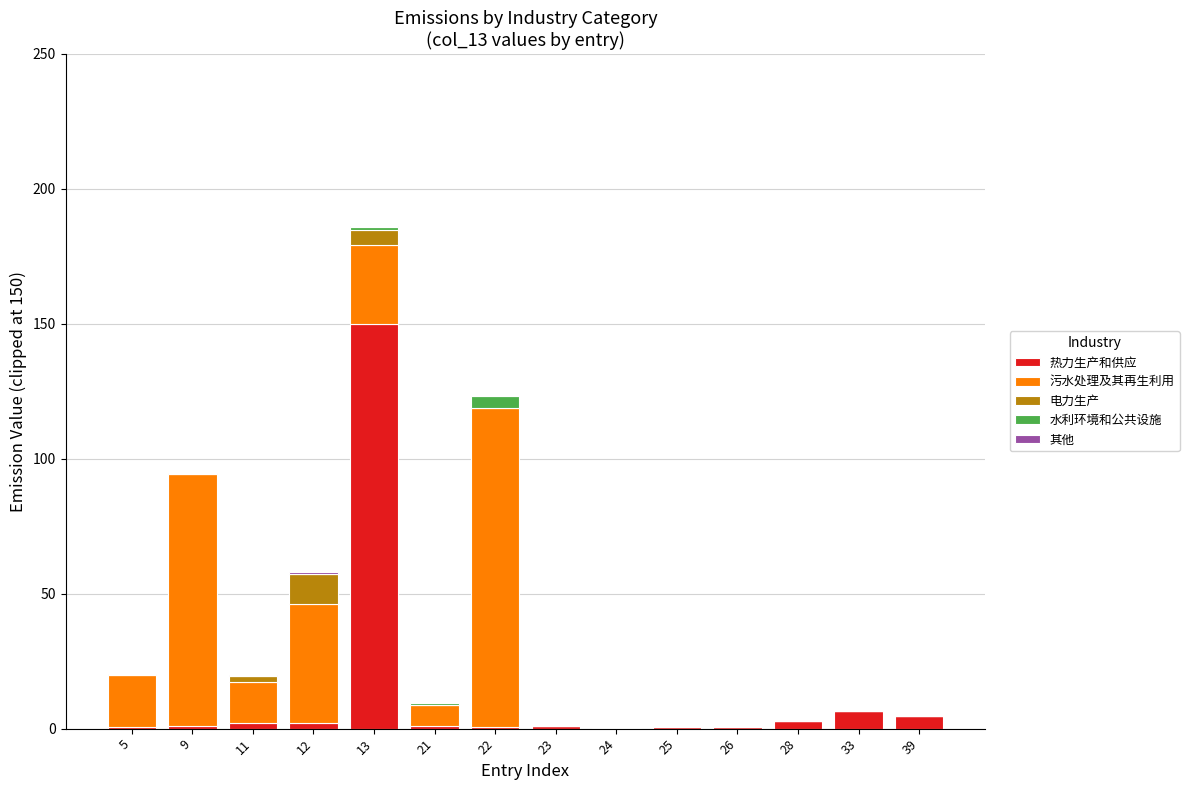

What is the difference between the 热力生产和供应 values at 24 and 33?

6.2